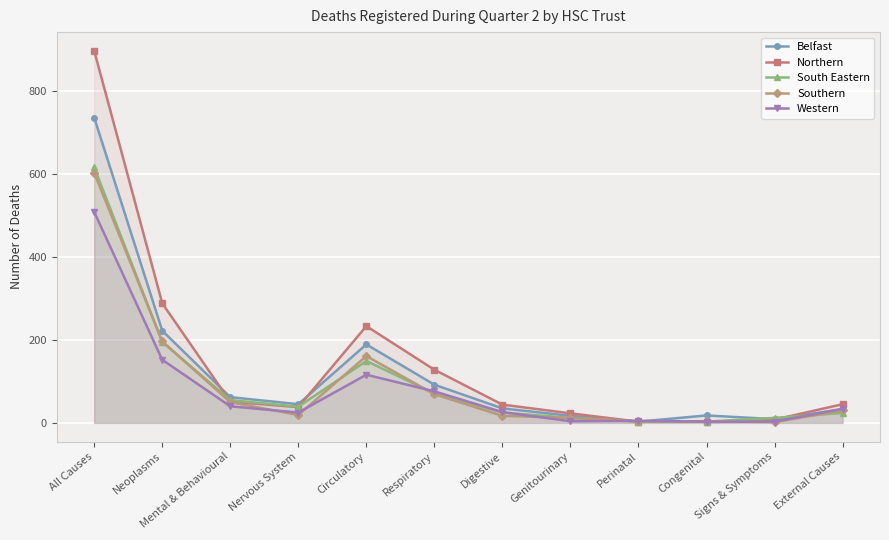

What position from the left is Circulatory?

5